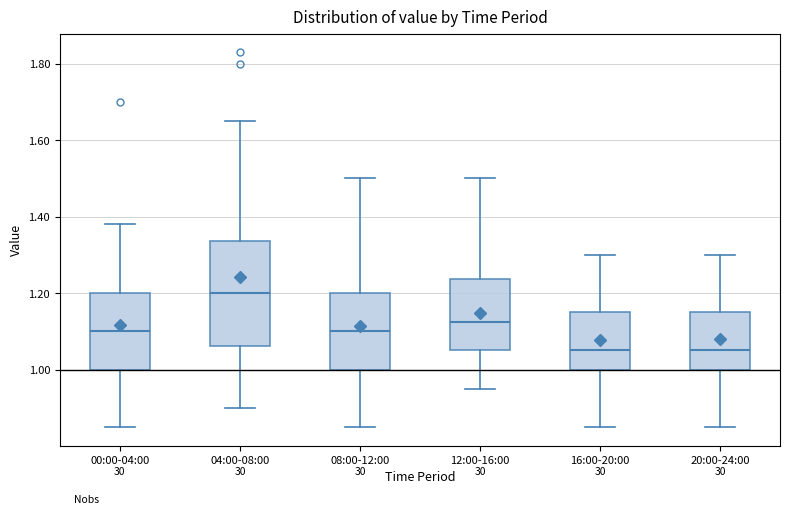

Which box is the tallest, from its lower edge to its upper edge?

04:00-08:00